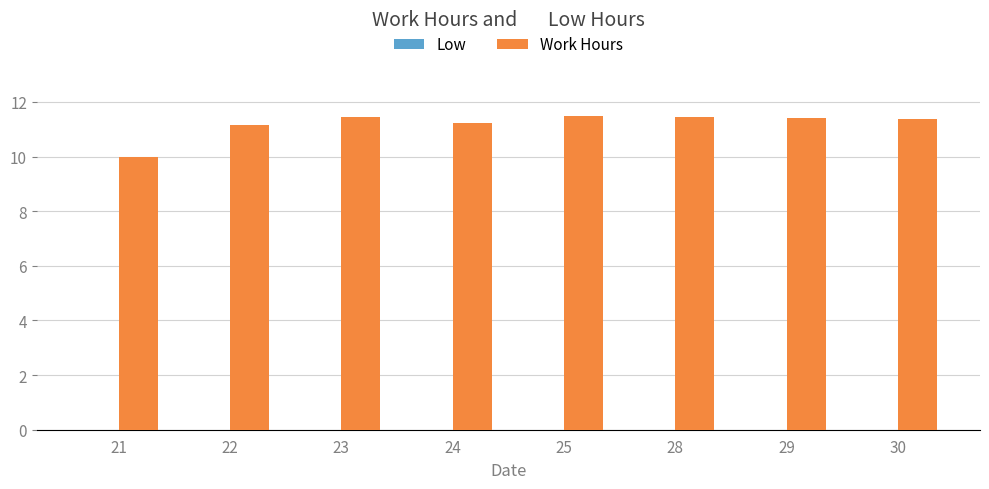

What is the maximum value shown in the chart?

11.5